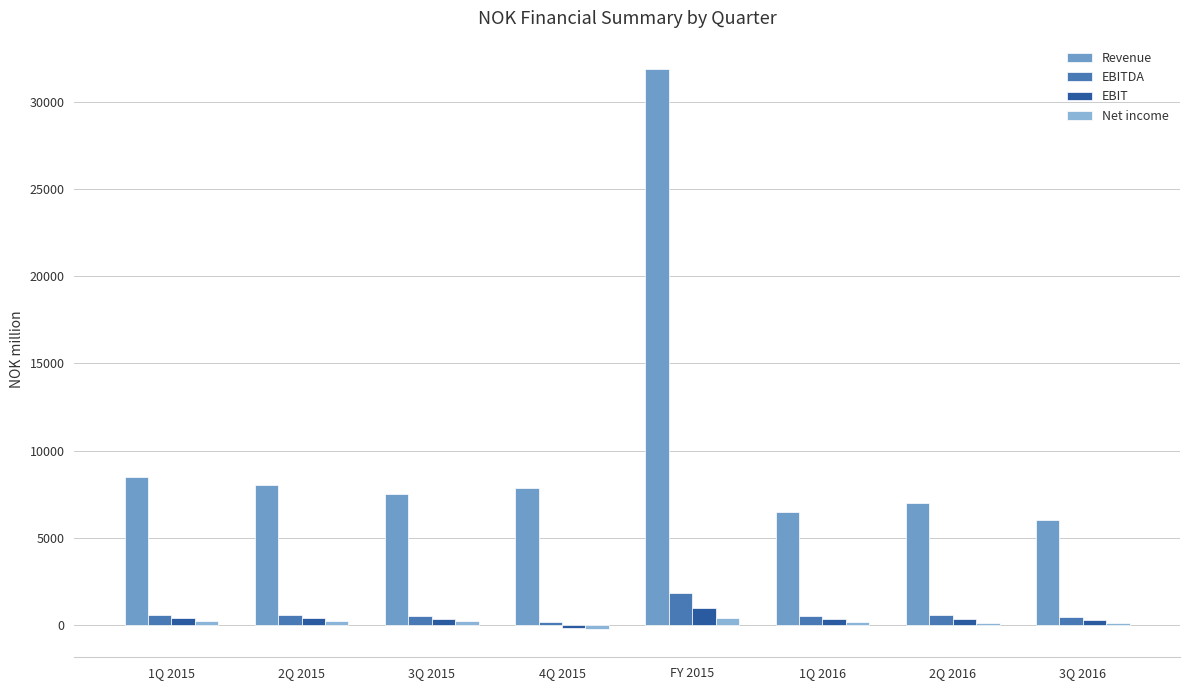

Count the number of data series in this chart.

4